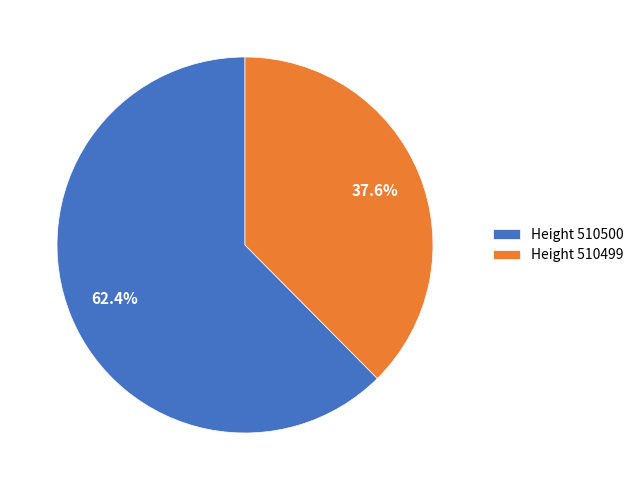

How many slices are in this pie chart?

2